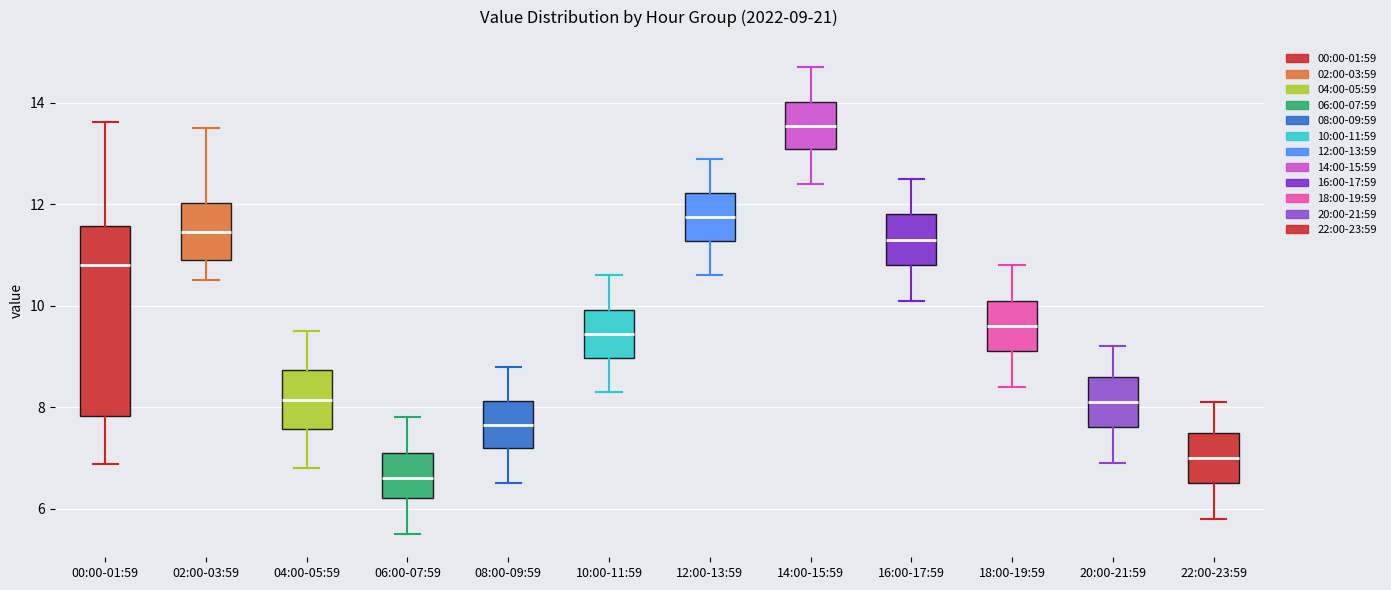

Which box is the tallest, from its lower edge to its upper edge?

00:00-01:59